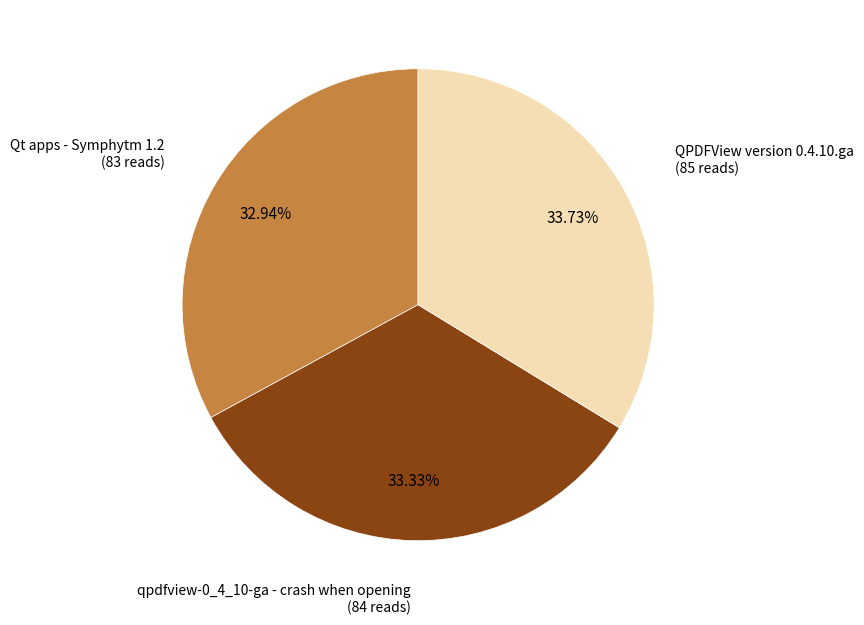

Is there any slice that represents more than half of the pie?

No